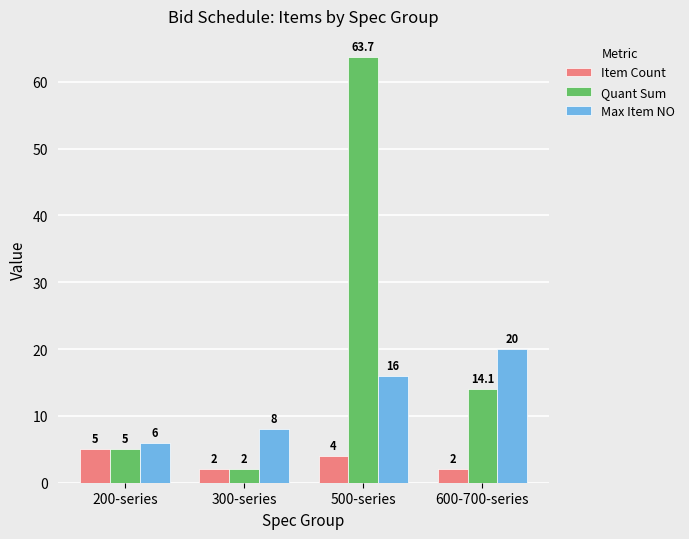

What is the greatest value displayed?

63.7